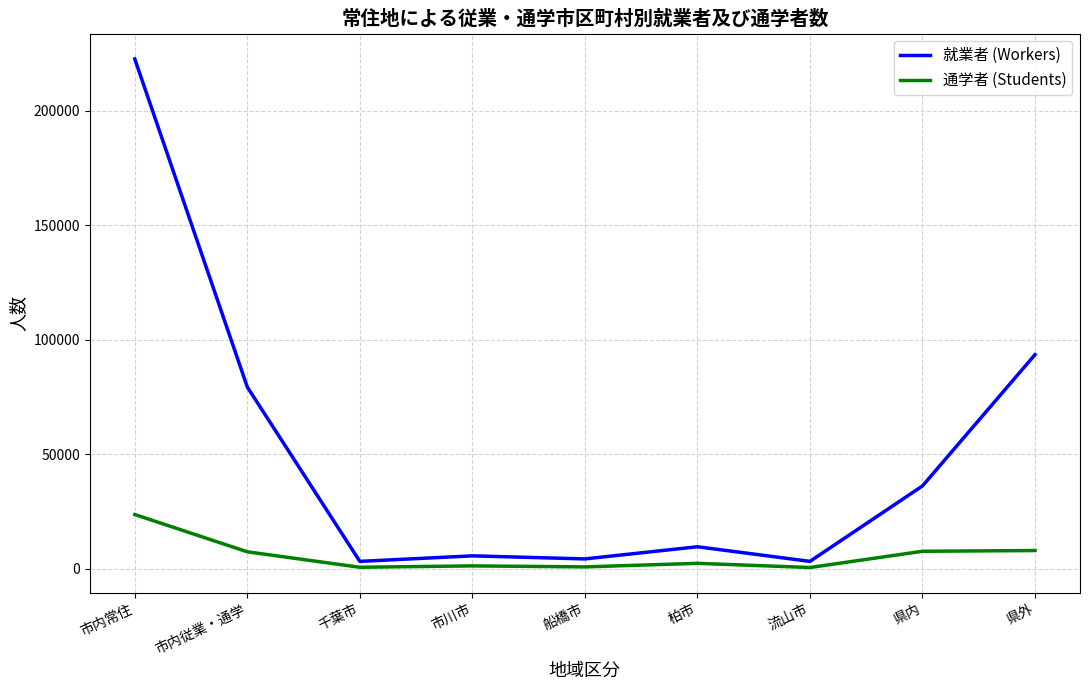

How many lines are shown in the chart?

2